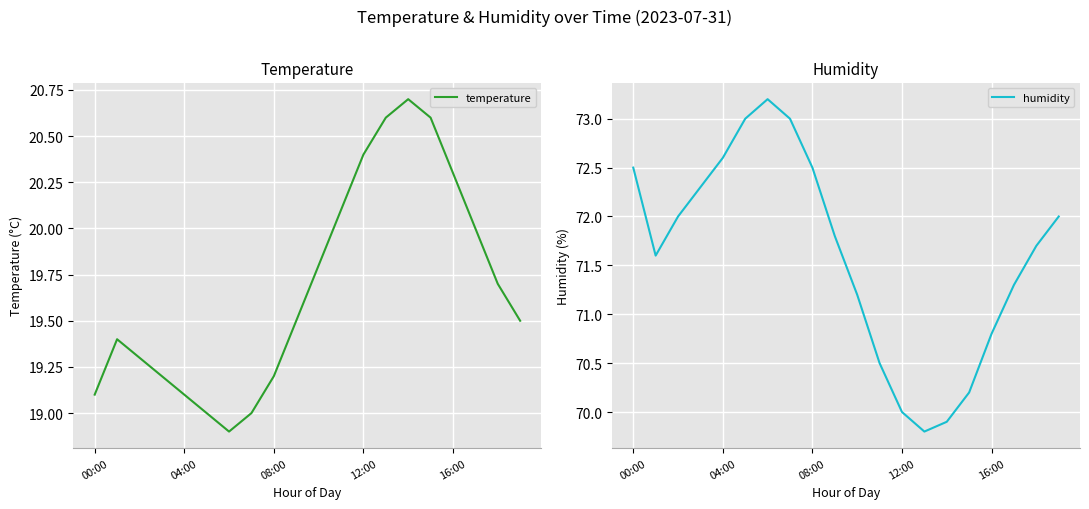

How many data points in humidity are less than 71?

6